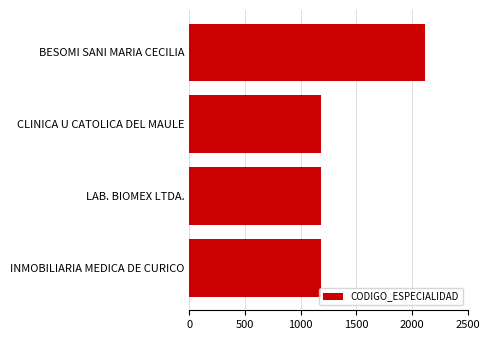

True or false: the data shows 2120 at BESOMI SANI MARIA CECILIA.

True